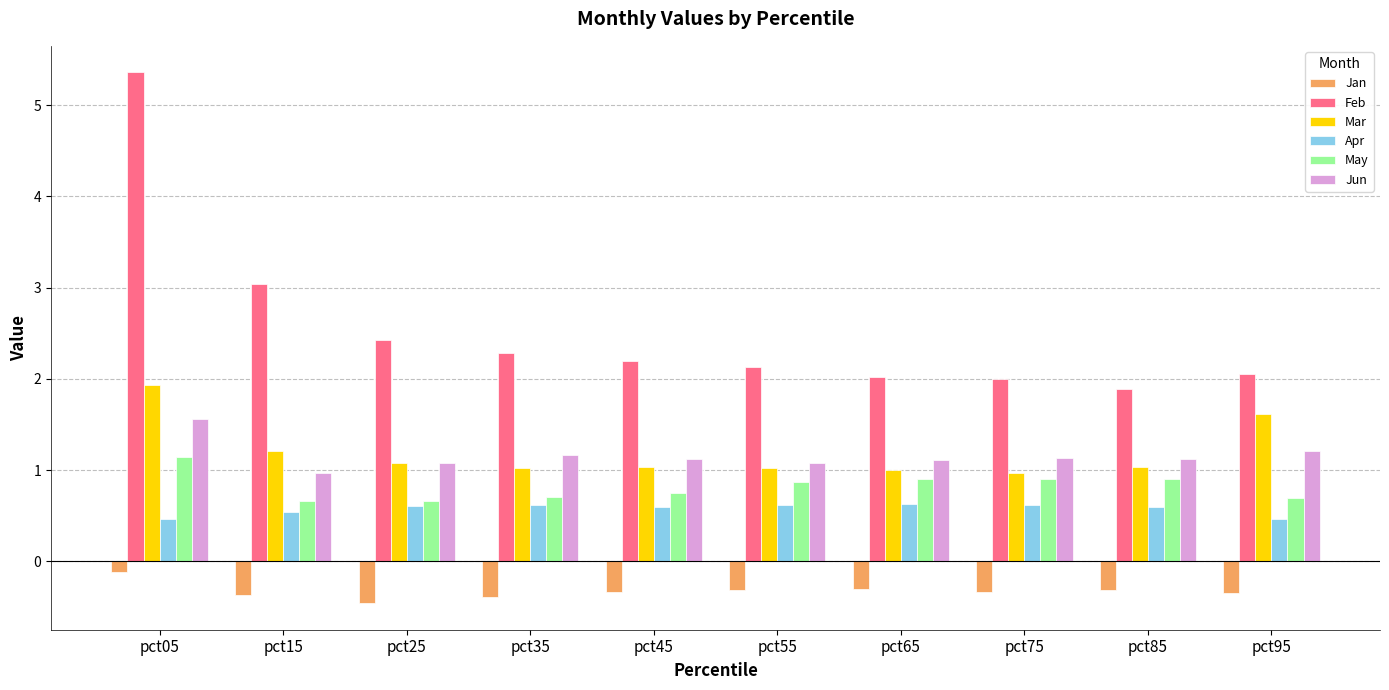

Reading right to left, extract all data points from this chart.

Jan: -0.3	-0.3	-0.3	-0.3	-0.3	-0.3	-0.4	-0.5	-0.4	-0.1
Feb: 2.1	1.9	2.0	2.0	2.1	2.2	2.3	2.4	3.0	5.4
Mar: 1.6	1.0	1.0	1.0	1.0	1.0	1.0	1.1	1.2	1.9
Apr: 0.5	0.6	0.6	0.6	0.6	0.6	0.6	0.6	0.5	0.5
May: 0.7	0.9	0.9	0.9	0.9	0.7	0.7	0.7	0.7	1.1
Jun: 1.2	1.1	1.1	1.1	1.1	1.1	1.2	1.1	1.0	1.6